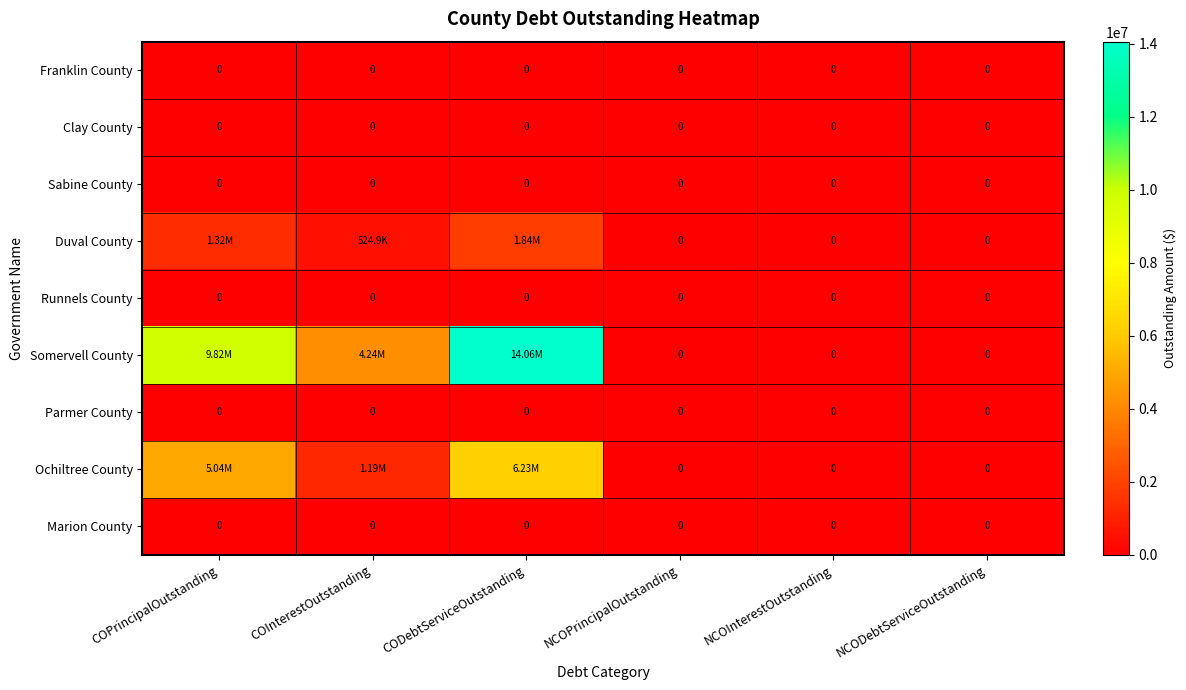

The value of Runnels County at NCOPrincipalOutstanding is 0.0. True or false?

True